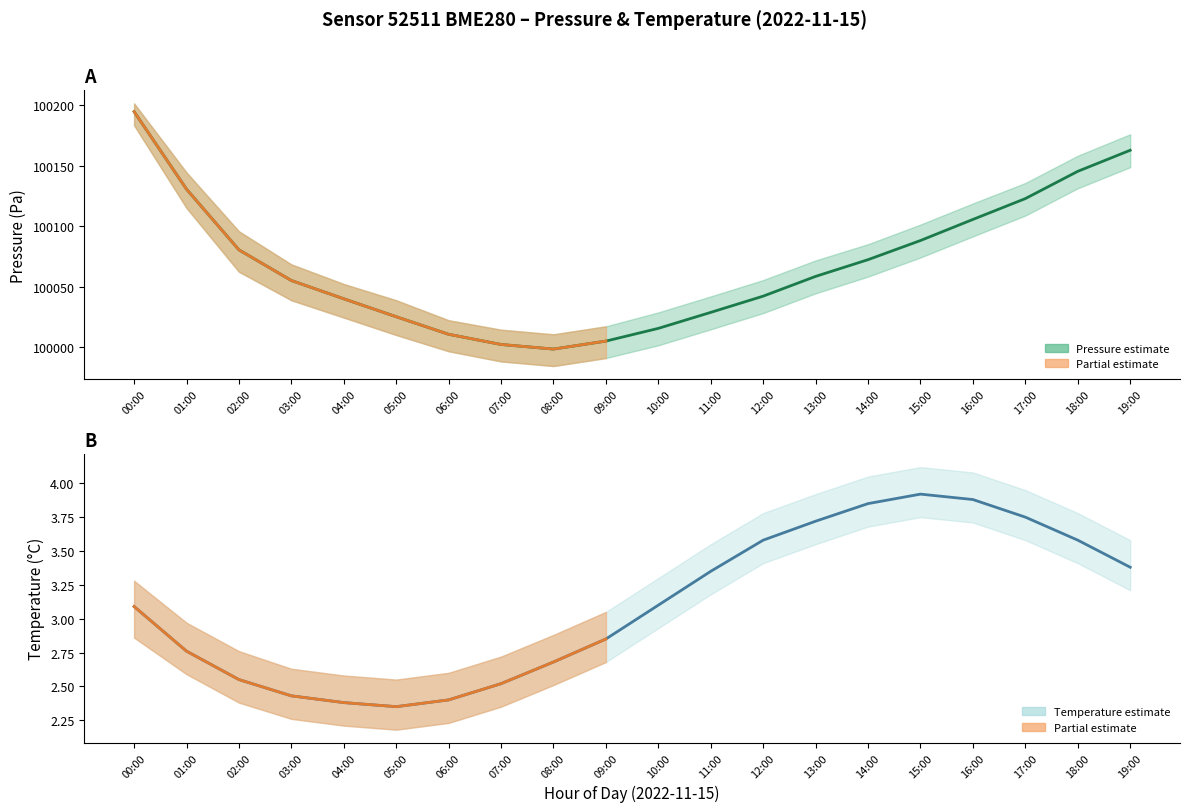

List the series in order of their overall mean, lowest first.

Temperature (mean), Pressure (mean)